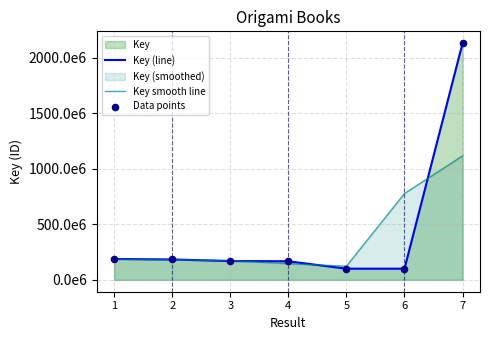

Is the value of Key smooth line at 3 greater than the value of Key (line) at 3?

Yes